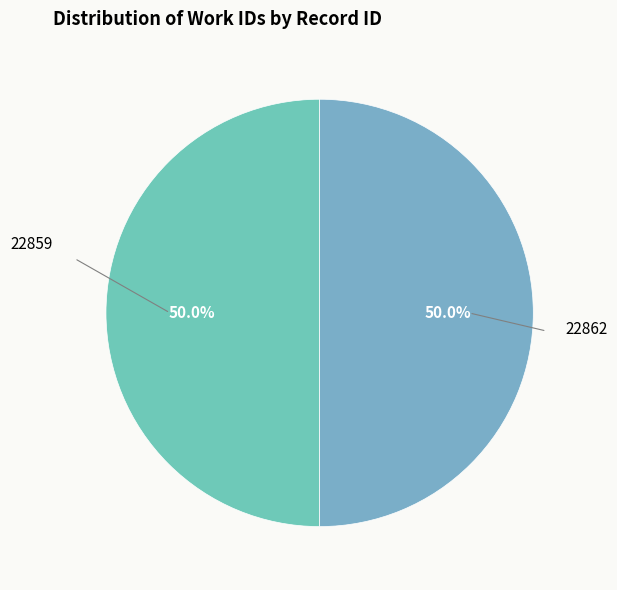

How many slices are in this pie chart?

2